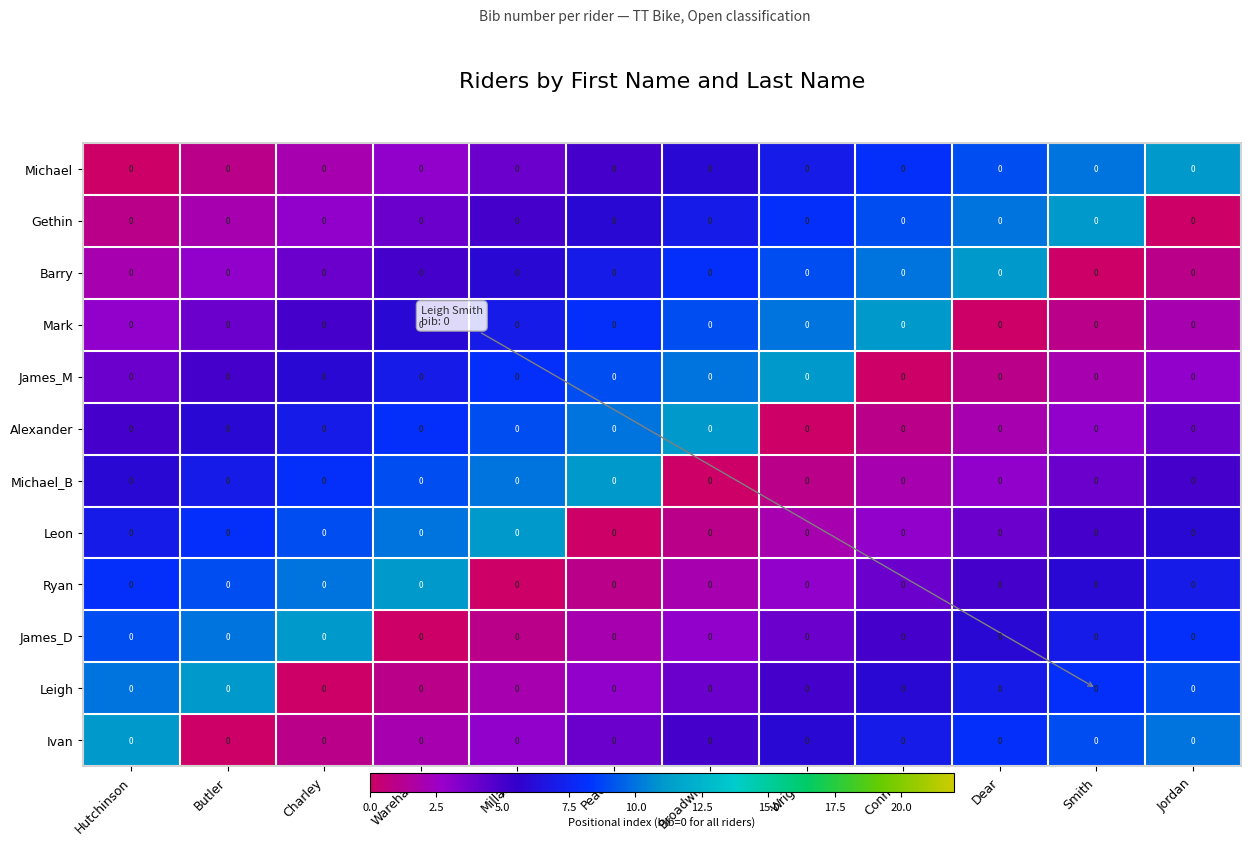

At which category does the chart reach its minimum across all series?

Hutchinson